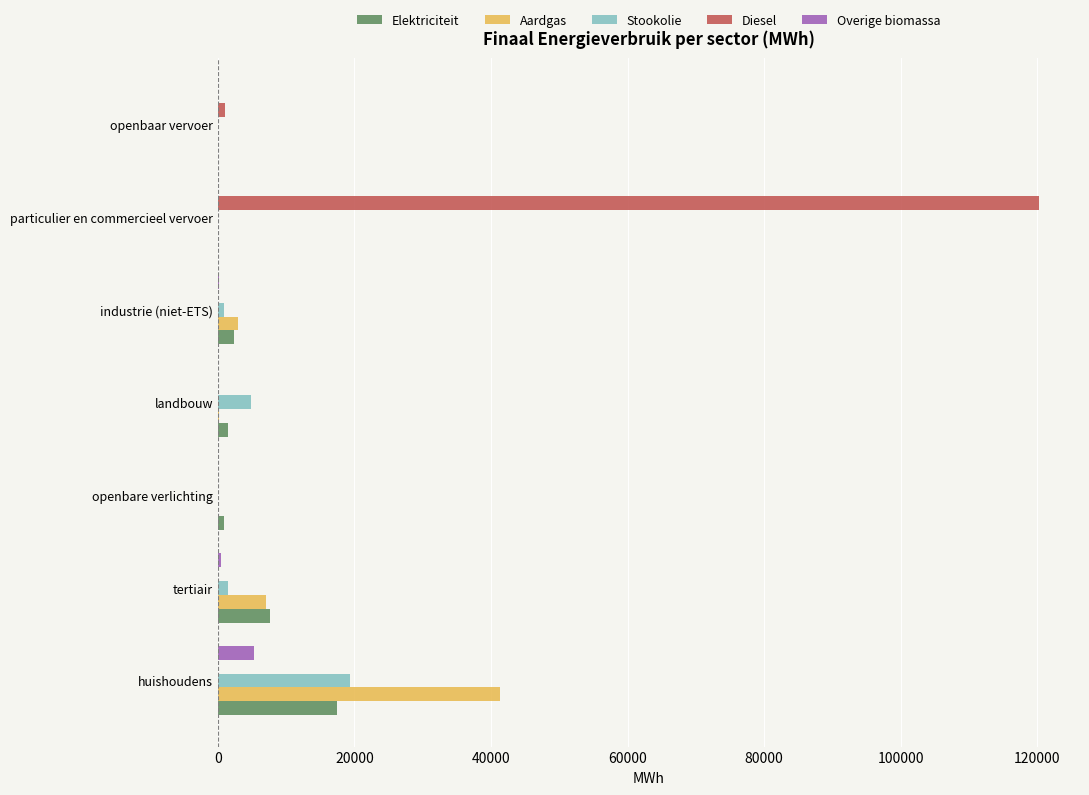

How many series are shown in this chart?

5